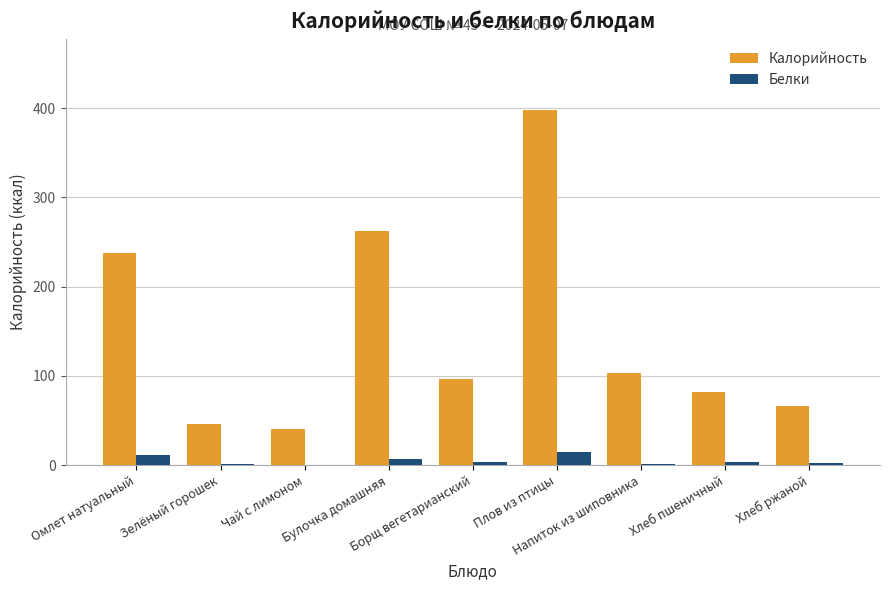

Which series has the largest total across all categories?

Калорийность